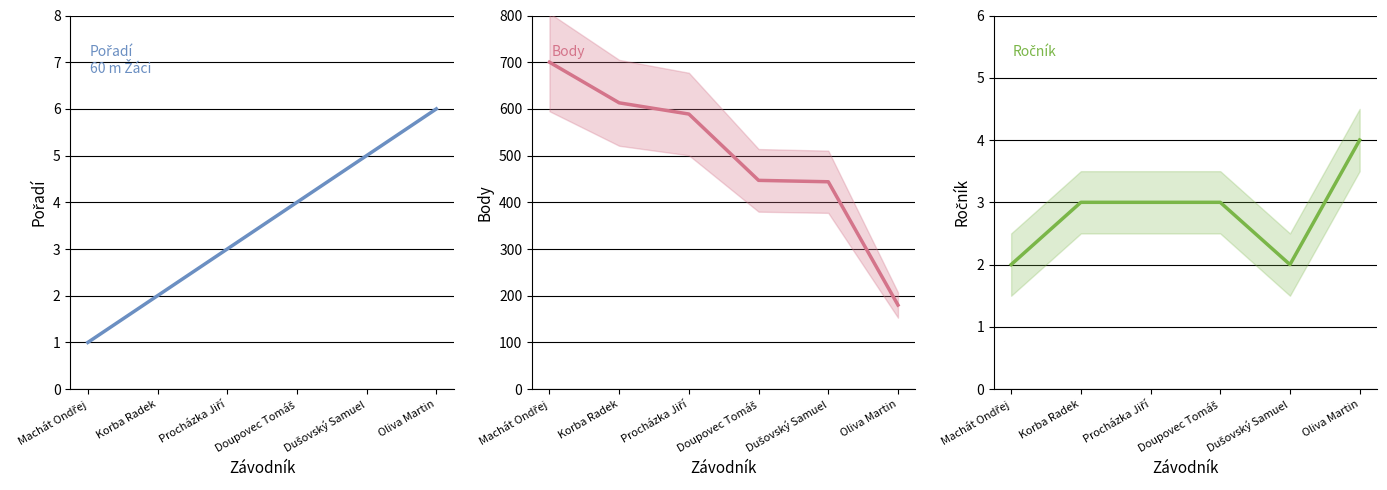

Between Dušovský Samuel and Doupovec Tomáš, which is larger?

Dušovský Samuel